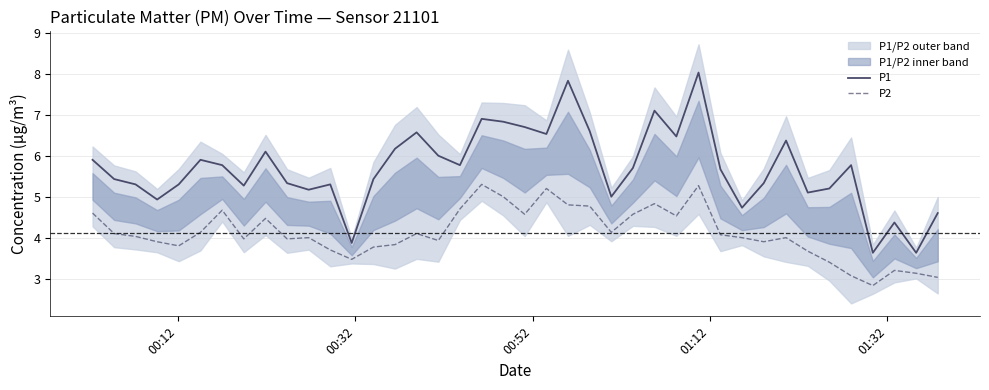

What is the highest value of the P1 series?

8.0